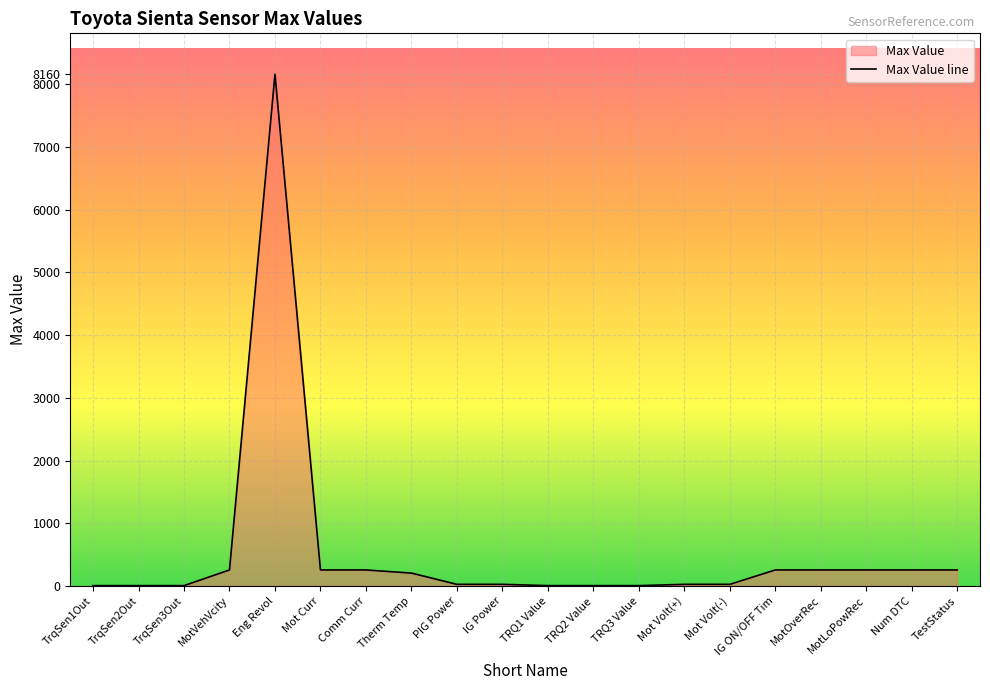

What is the difference between the values at TRQ1 Value and Mot Volt(+)?

20.5